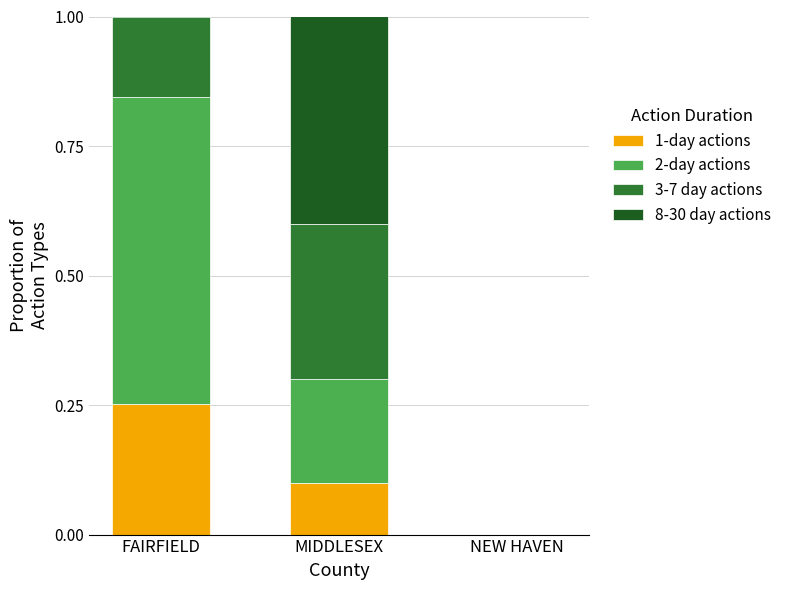

What is the total value across all series at FAIRFIELD?

1.0